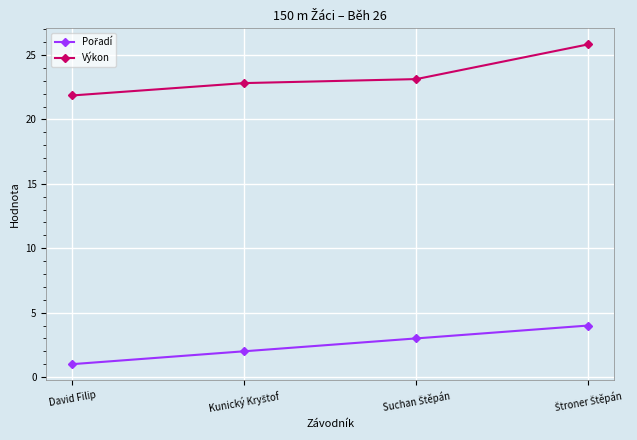

How many values in the Výkon series exceed 23?

2